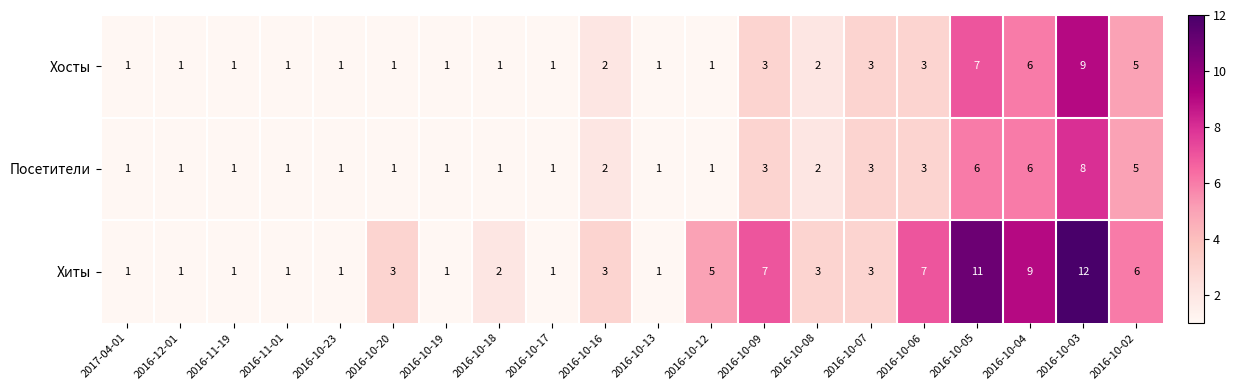

At which label does Посетители reach its peak?

2016-10-03